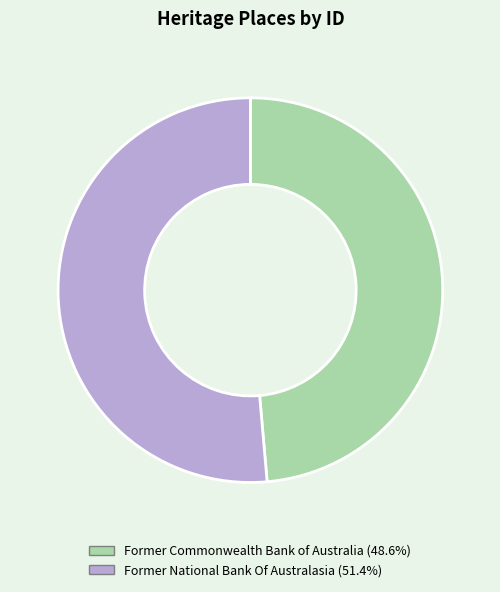

Rank the categories by value from highest to lowest.

Former National Bank Of Australasia, Former Commonwealth Bank of Australia